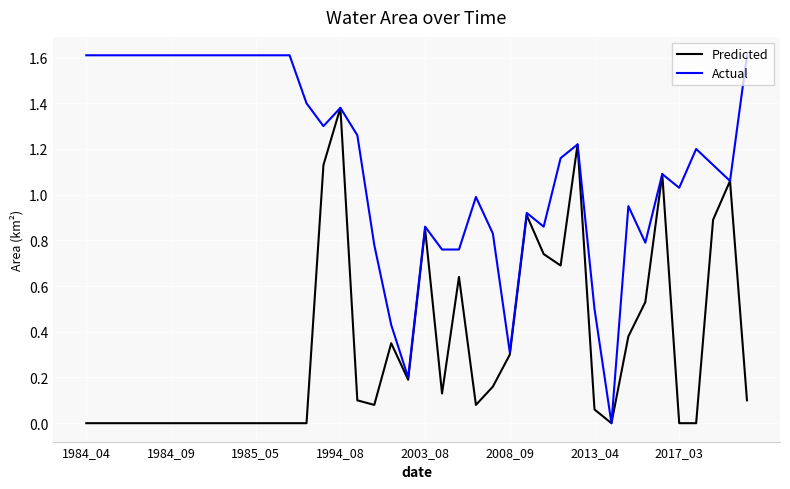

What is the sum of all Actual values?

45.7